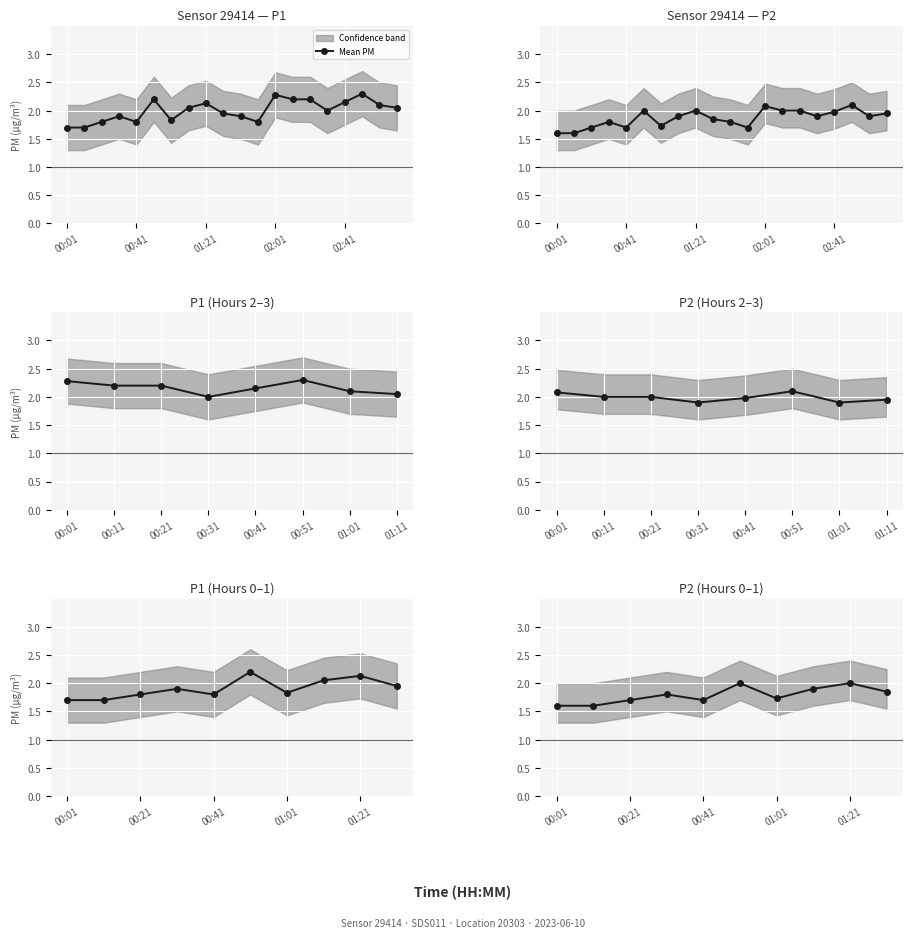

What is the minimum value shown in the chart?

1.6